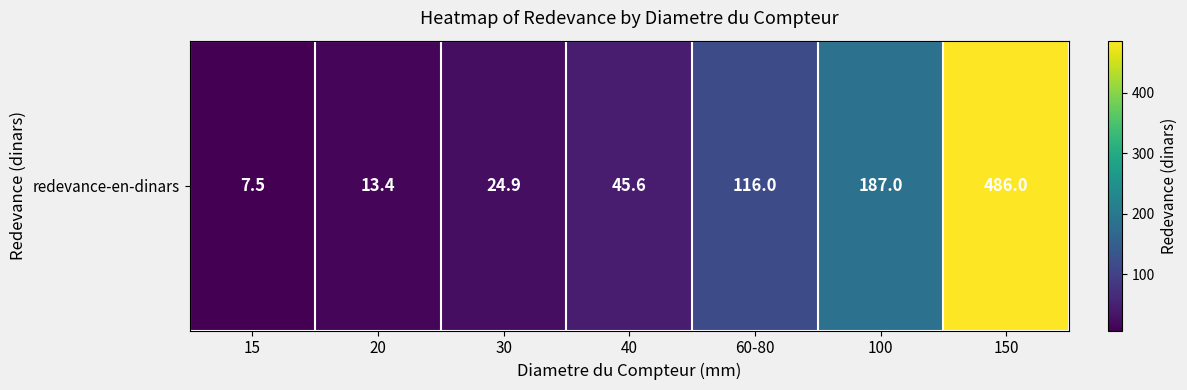

How many data points are less than 45?

3